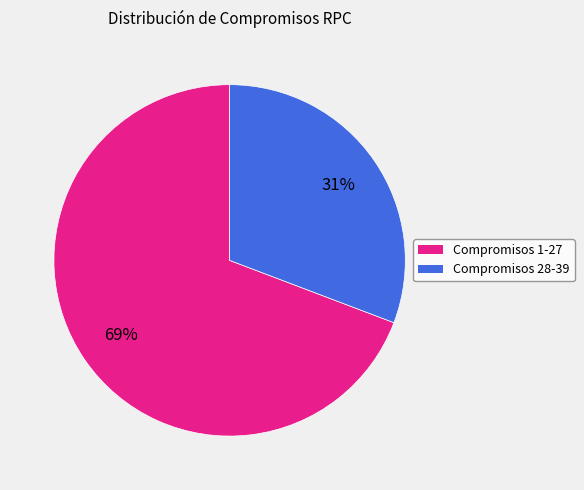

To the nearest percent, what is the difference between the largest and smallest slice percentages?

38%